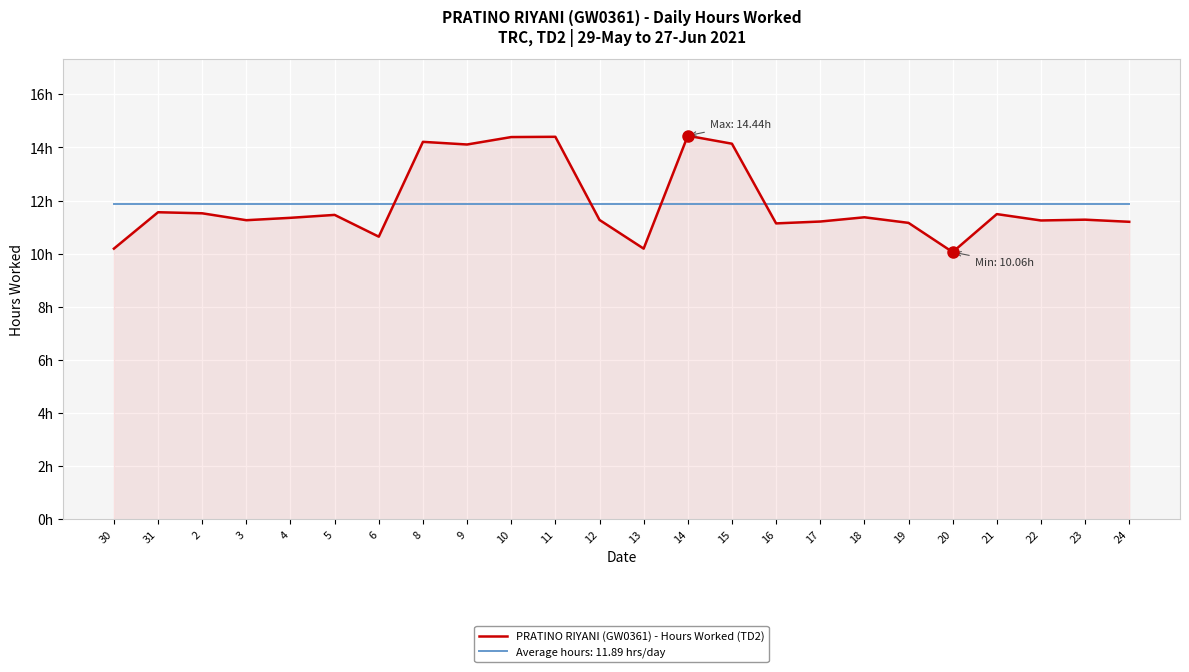

What position from the right is 8?

17